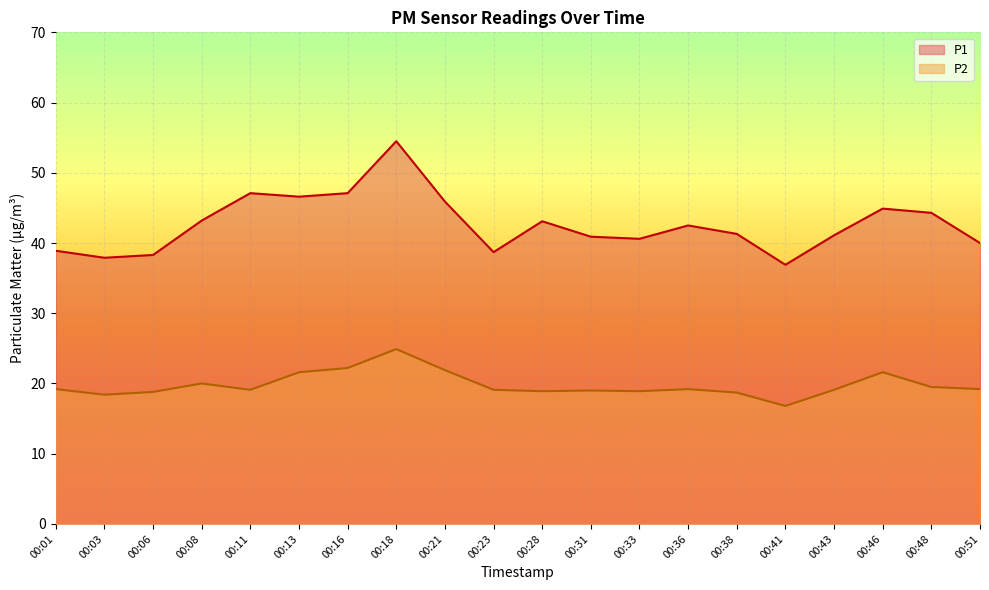

List the series in order of their peak value, highest first.

P1, P2